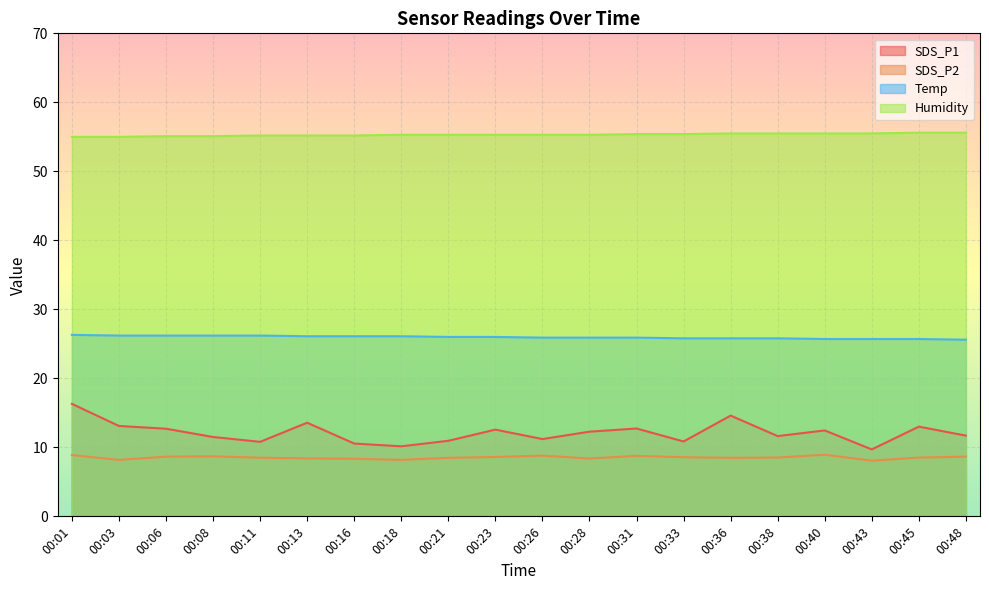

Reading left to right, transcribe all the data shown in this chart.

SDS_P1: 00:01=16.3	00:03=13.1	00:06=12.7	00:08=11.5	00:11=10.8	00:13=13.6	00:16=10.6	00:18=10.2	00:21=10.9	00:23=12.6	00:26=11.2	00:28=12.3	00:31=12.7	00:33=10.8	00:36=14.6	00:38=11.6	00:40=12.4	00:43=9.7	00:45=13.0	00:48=11.7
SDS_P2: 00:01=8.9	00:03=8.2	00:06=8.7	00:08=8.7	00:11=8.5	00:13=8.4	00:16=8.3	00:18=8.2	00:21=8.5	00:23=8.6	00:26=8.8	00:28=8.4	00:31=8.8	00:33=8.6	00:36=8.5	00:38=8.5	00:40=8.9	00:43=8.1	00:45=8.5	00:48=8.7
Temp: 00:01=26.3	00:03=26.2	00:06=26.2	00:08=26.2	00:11=26.2	00:13=26.1	00:16=26.1	00:18=26.1	00:21=26.0	00:23=26.0	00:26=25.9	00:28=25.9	00:31=25.9	00:33=25.8	00:36=25.8	00:38=25.8	00:40=25.7	00:43=25.7	00:45=25.7	00:48=25.6
Humidity: 00:01=55.0	00:03=55.0	00:06=55.1	00:08=55.1	00:11=55.2	00:13=55.2	00:16=55.2	00:18=55.3	00:21=55.3	00:23=55.3	00:26=55.3	00:28=55.3	00:31=55.4	00:33=55.4	00:36=55.5	00:38=55.5	00:40=55.5	00:43=55.5	00:45=55.6	00:48=55.6